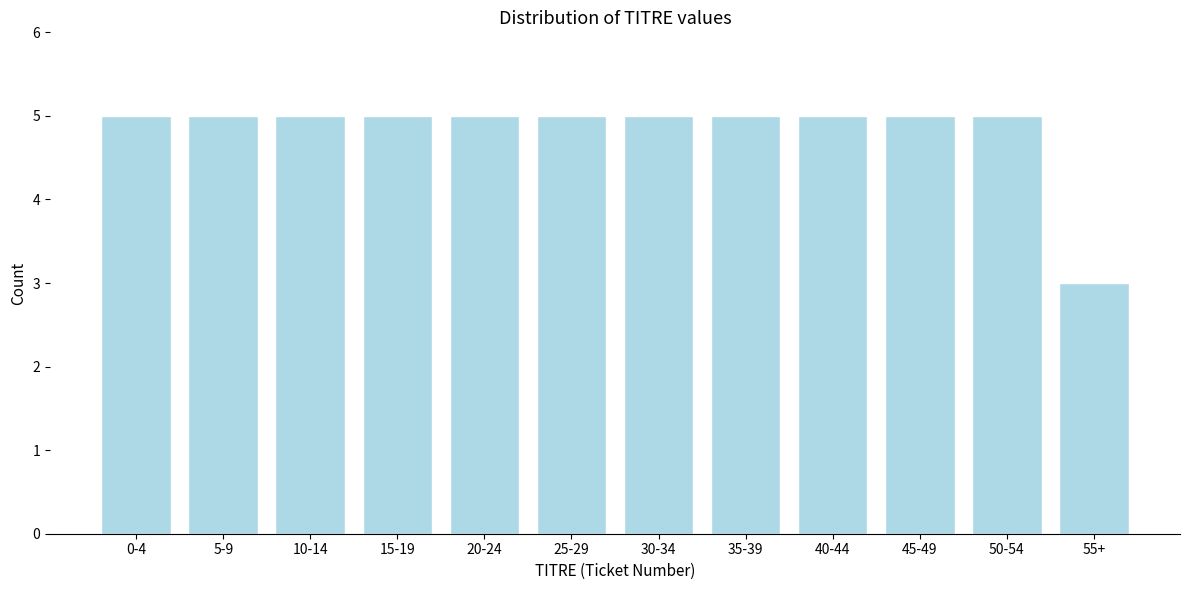

Reading right to left, transcribe all the data shown in this chart.

55+=3	50-54=5	45-49=5	40-44=5	35-39=5	30-34=5	25-29=5	20-24=5	15-19=5	10-14=5	5-9=5	0-4=5